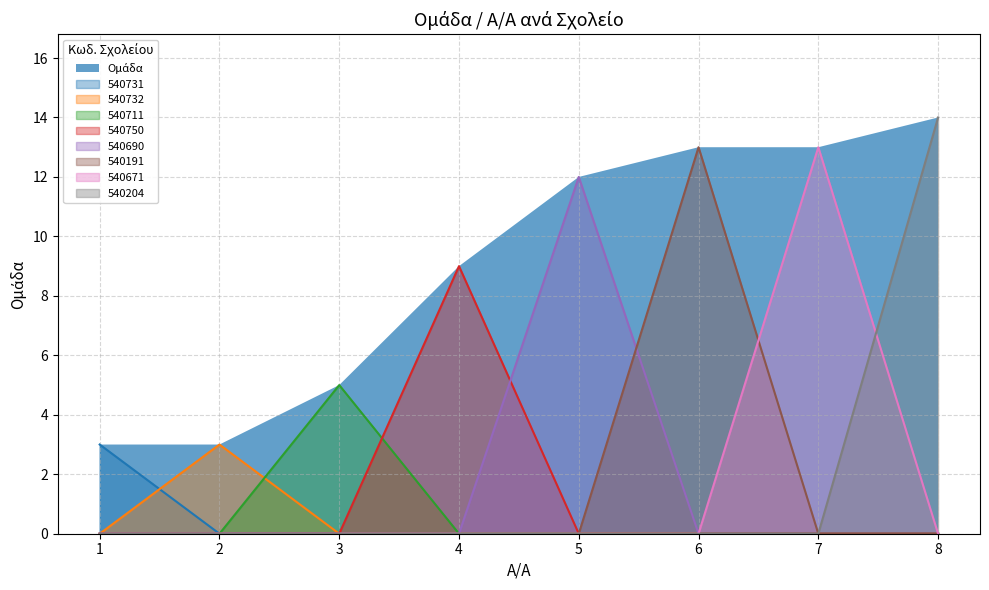

What is the greatest value displayed?

14